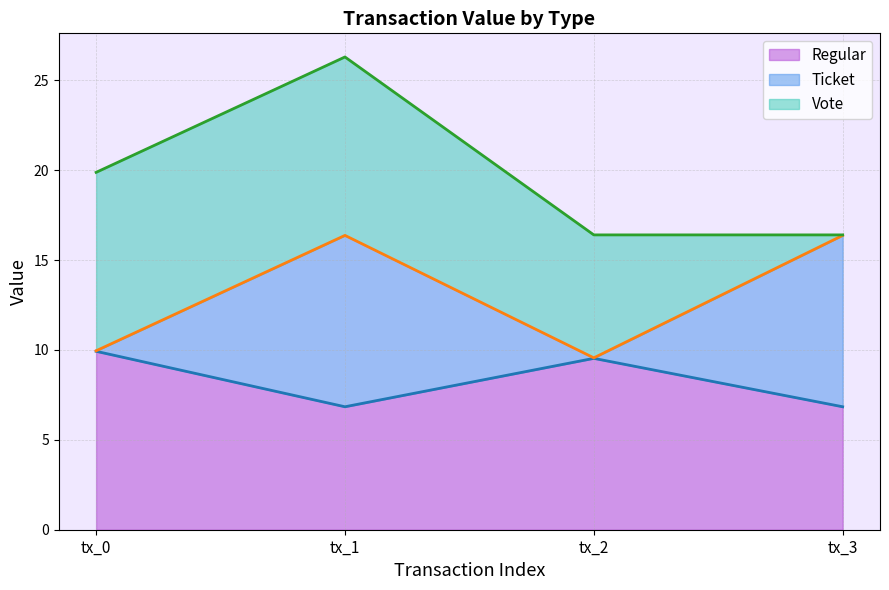

The Regular series shows 15.4 at tx_2. True or false?

False